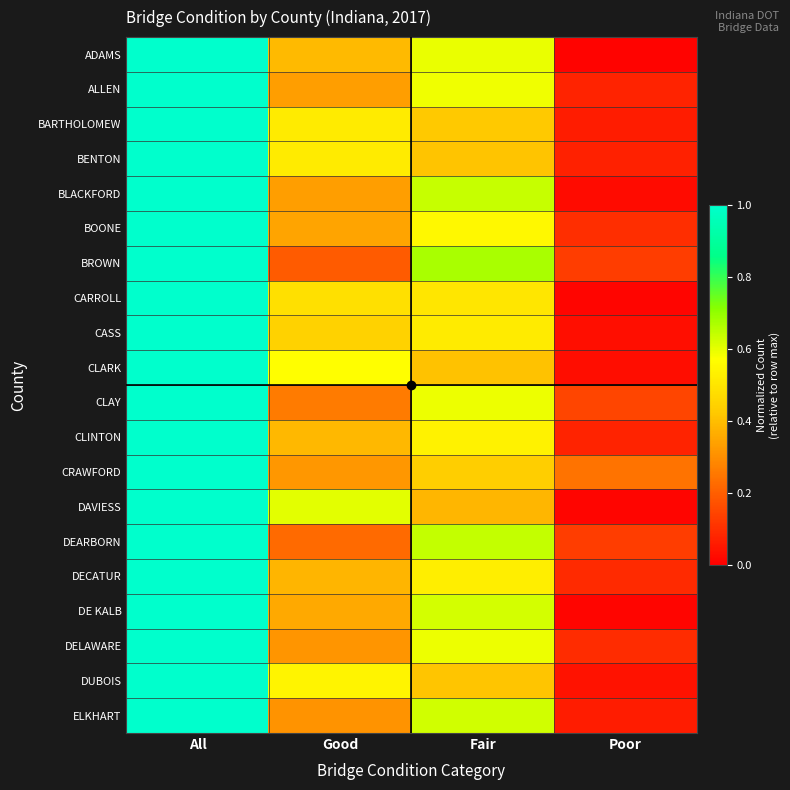

Which category has the highest value across all series?

All